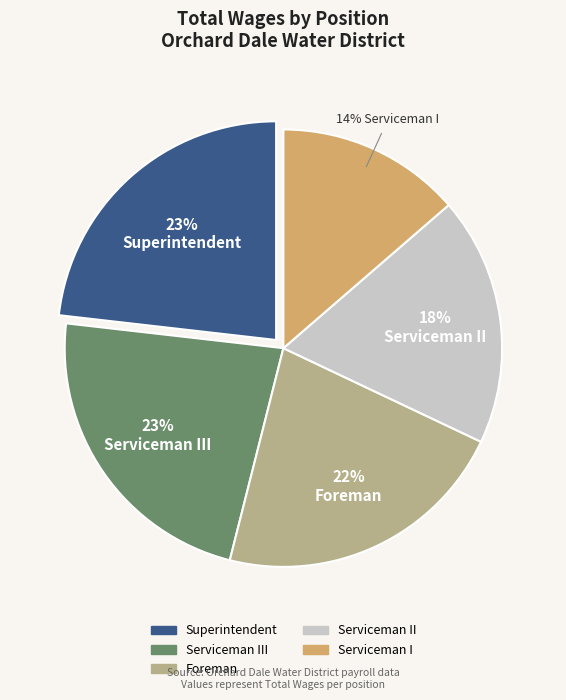

Is there any slice that represents more than half of the pie?

No